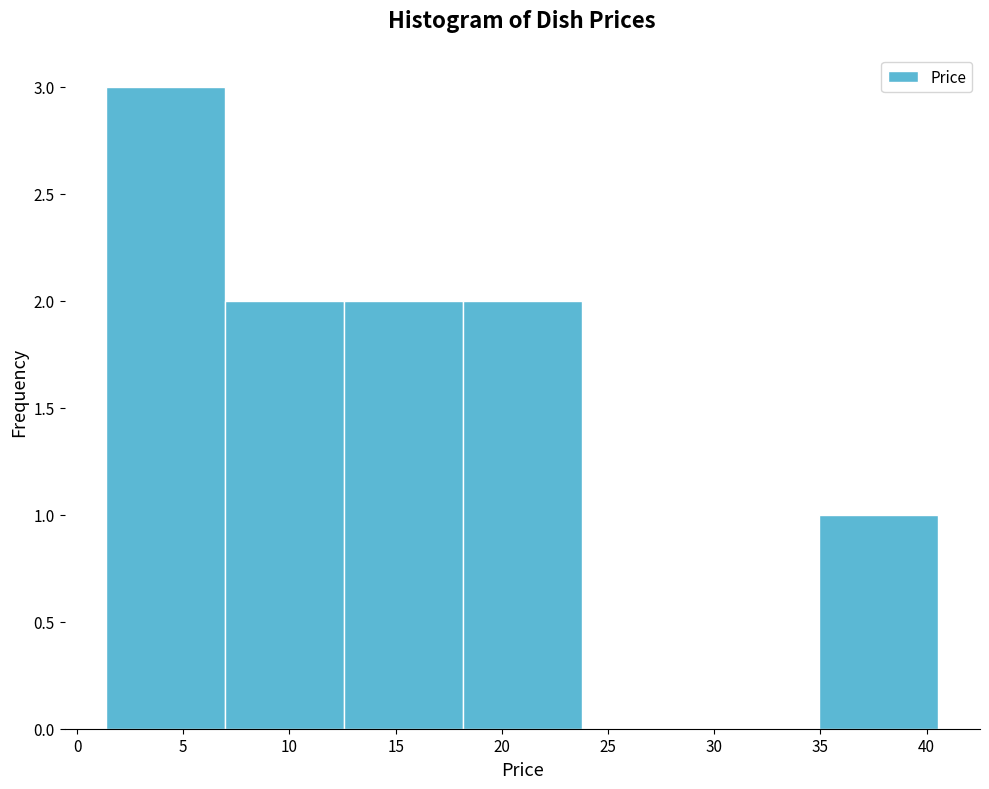

Reading left to right, transcribe this chart: for each bar, give the range it covers on the x-axis and its height. Neither the bar edges nor the heights are printed on the chart, so give them approximately, as read against the axes.

1.5 to 7.0: 3
7.0 to 12.5: 2
12.5 to 18.0: 2
18.0 to 24.0: 2
24.0 to 29.5: 0
29.5 to 35.0: 0
35.0 to 40.5: 1